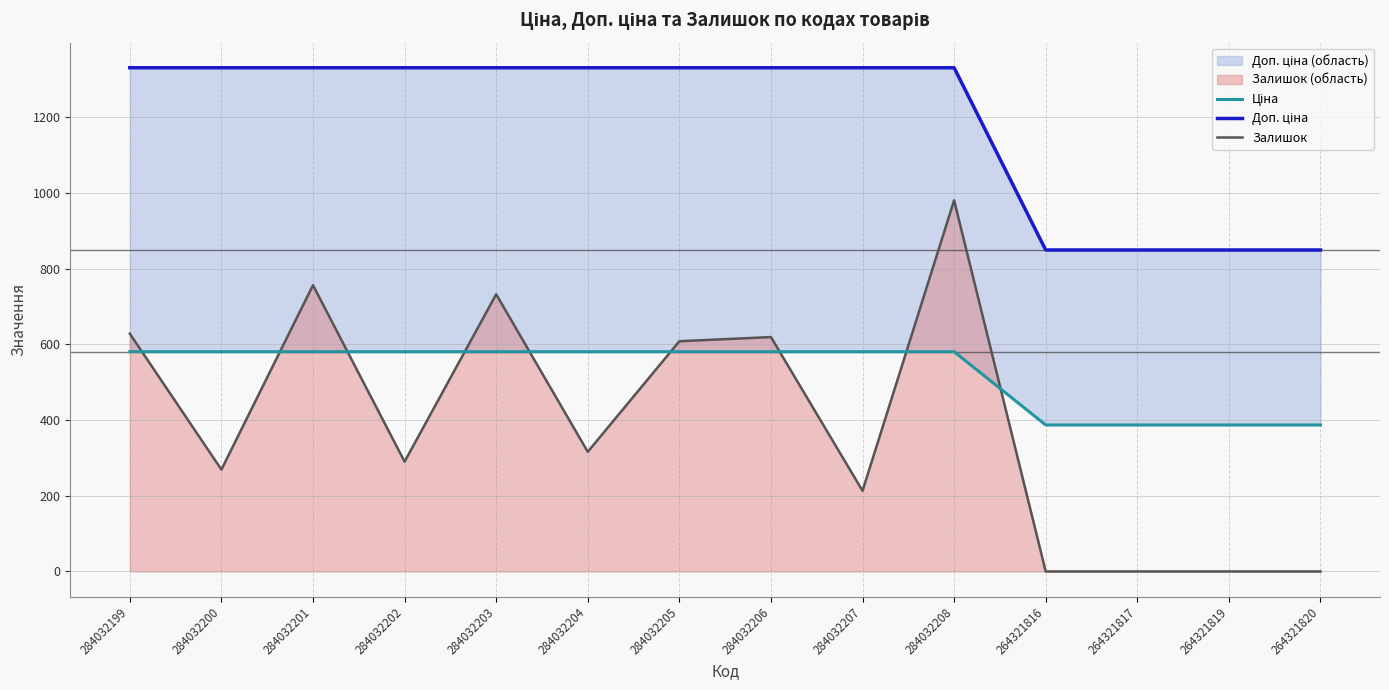

Reading left to right, transcribe all the data shown in this chart.

Ціна: 284032199=580.4	284032200=580.4	284032201=580.4	284032202=580.4	284032203=580.4	284032204=580.4	284032205=580.4	284032206=580.4	284032207=580.4	284032208=580.4	264321816=386.9	264321817=386.9	264321819=386.9	264321820=386.9
Доп. ціна: 284032199=1330.3	284032200=1330.3	284032201=1330.3	284032202=1330.3	284032203=1330.3	284032204=1330.3	284032205=1330.3	284032206=1330.3	284032207=1330.3	284032208=1330.3	264321816=849.0	264321817=849.0	264321819=849.0	264321820=849.0
Залишок: 284032199=628.0	284032200=269.0	284032201=756.0	284032202=290.0	284032203=732.0	284032204=316.0	284032205=608.0	284032206=619.0	284032207=213.0	284032208=980.0	264321816=0.0	264321817=0.0	264321819=0.0	264321820=0.0